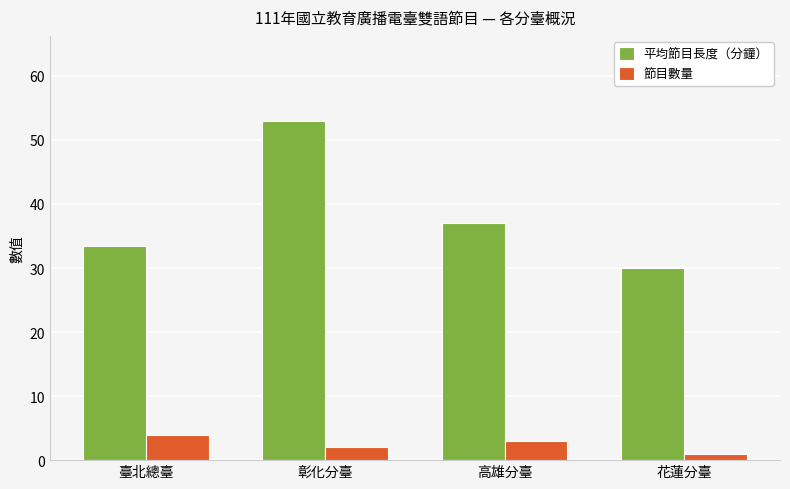

At how many categories does at least one series exceed 33?

3